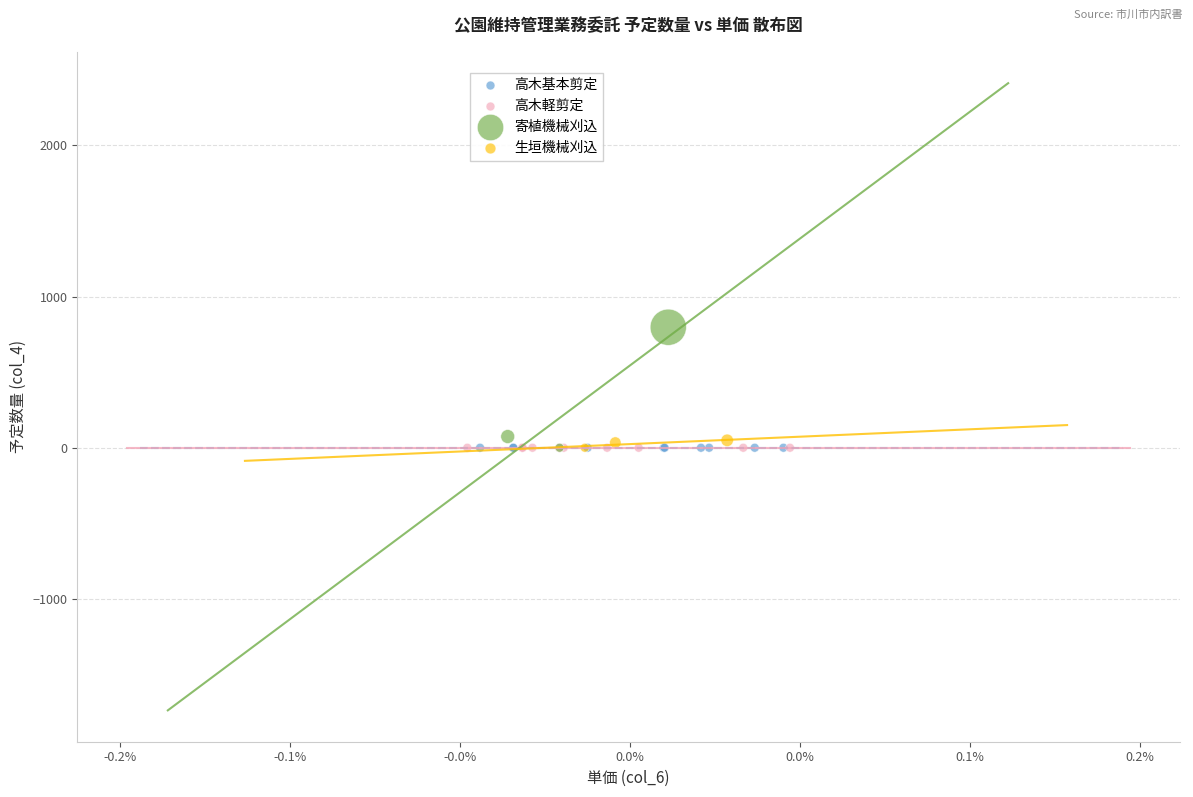

Which series reaches the maximum Y coordinate?

寄植機械刈込